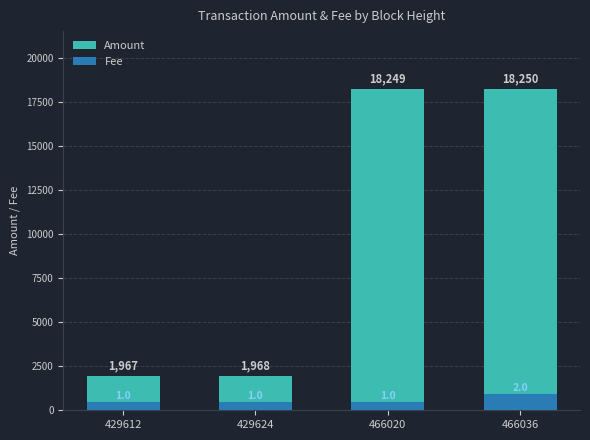

What is the total value across all series at 429612?

2423.2